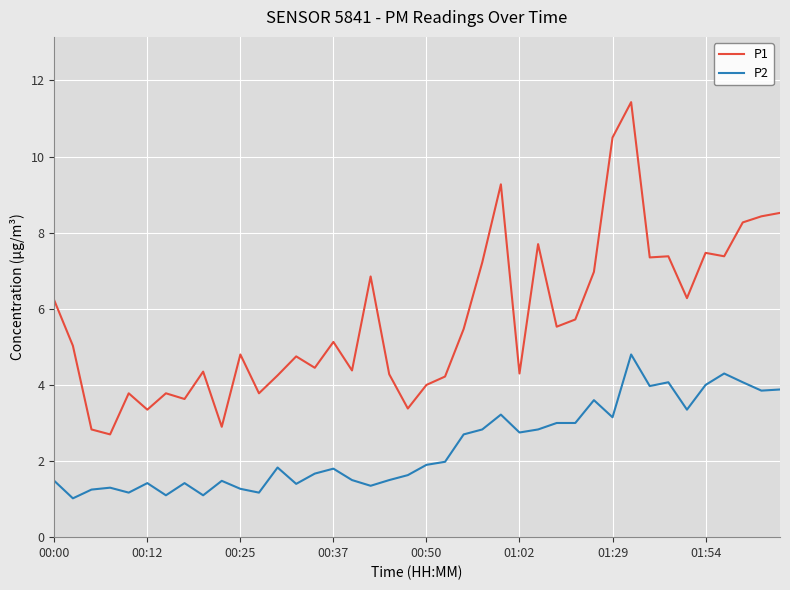

True or false: P2 and P1 intersect in this chart.

False